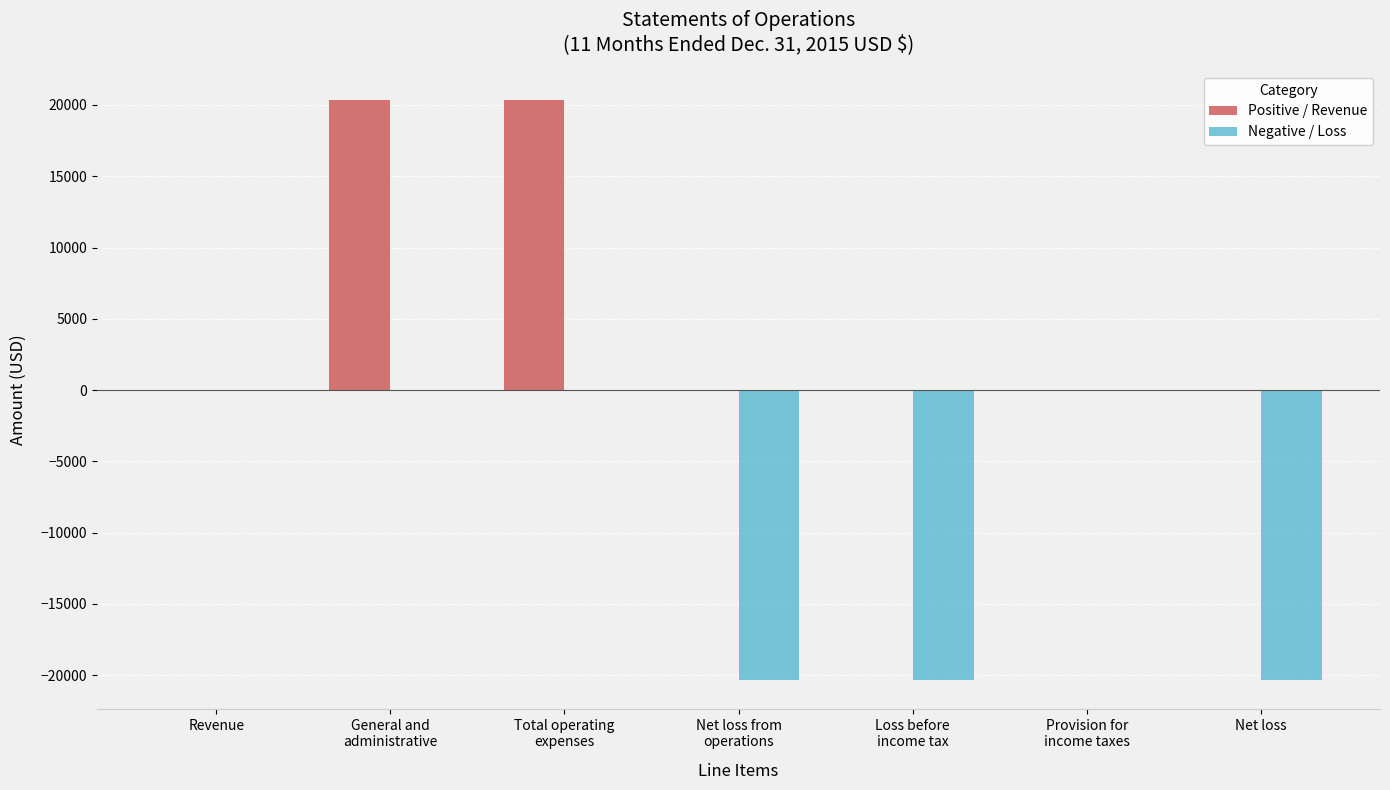

Which series has the largest total across all categories?

Positive / Revenue